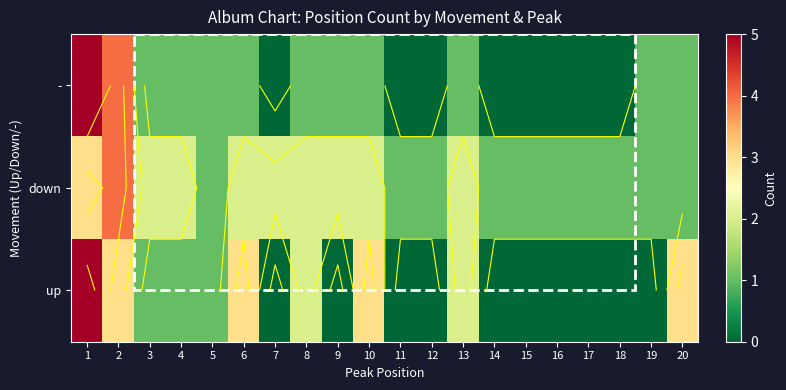

How many data points in down are less than 2?

10